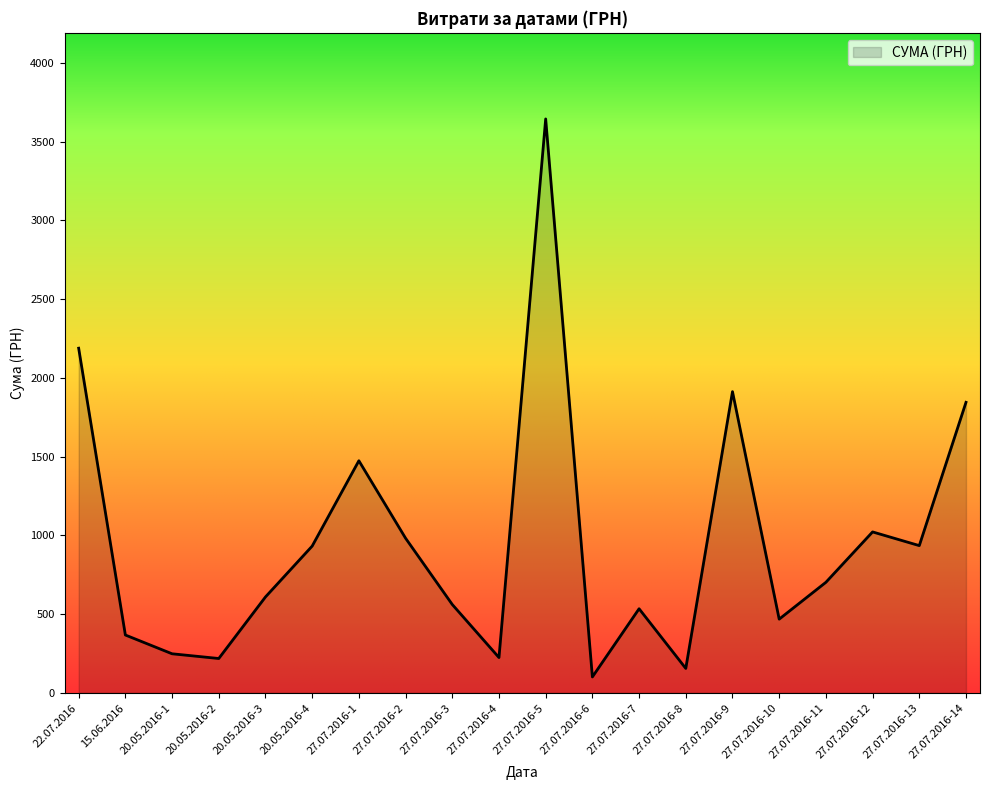

What is the smallest value displayed?

101.0